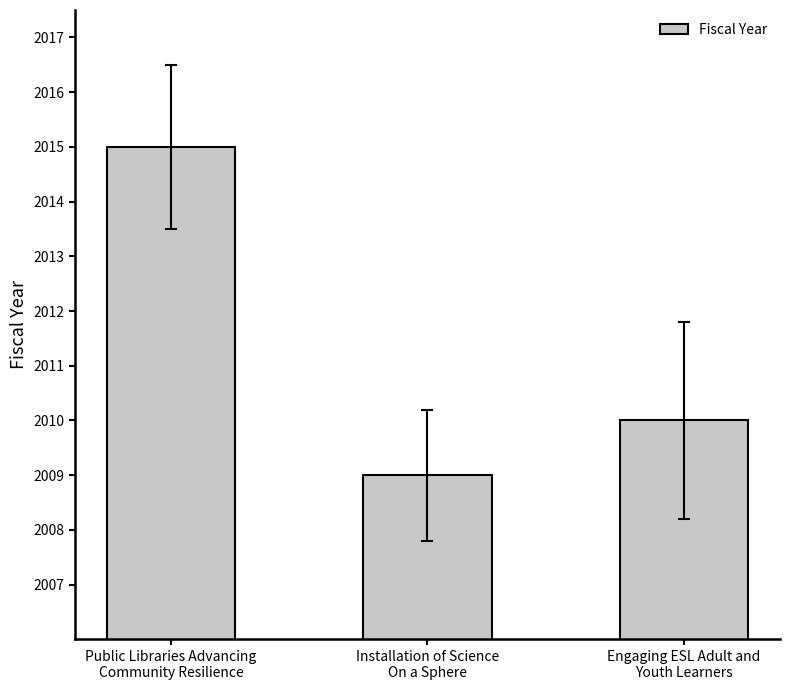

What is the change in value from Public Libraries Advancing
Community Resilience to Engaging ESL Adult and
Youth Learners?

-5